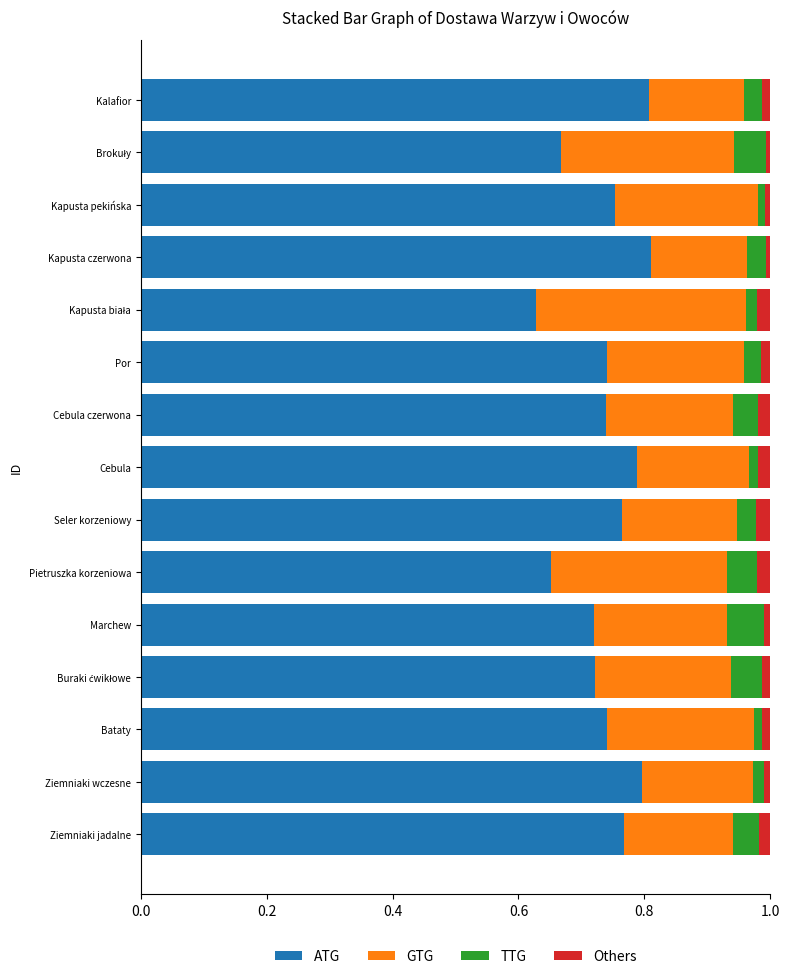

True or false: ATG has a value of 1.0 at Pietruszka korzeniowa.

False